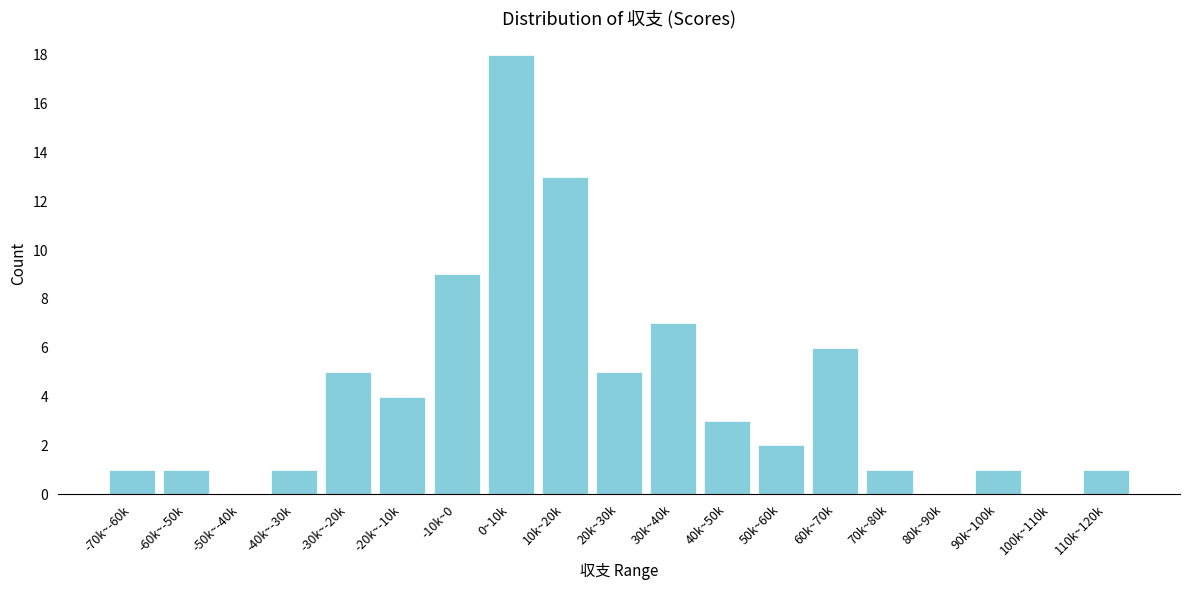

Reading left to right, transcribe all the data shown in this chart.

-70k~-60k=1	-60k~-50k=1	-50k~-40k=0	-40k~-30k=1	-30k~-20k=5	-20k~-10k=4	-10k~0=9	0~10k=18	10k~20k=13	20k~30k=5	30k~40k=7	40k~50k=3	50k~60k=2	60k~70k=6	70k~80k=1	80k~90k=0	90k~100k=1	100k~110k=0	110k~120k=1